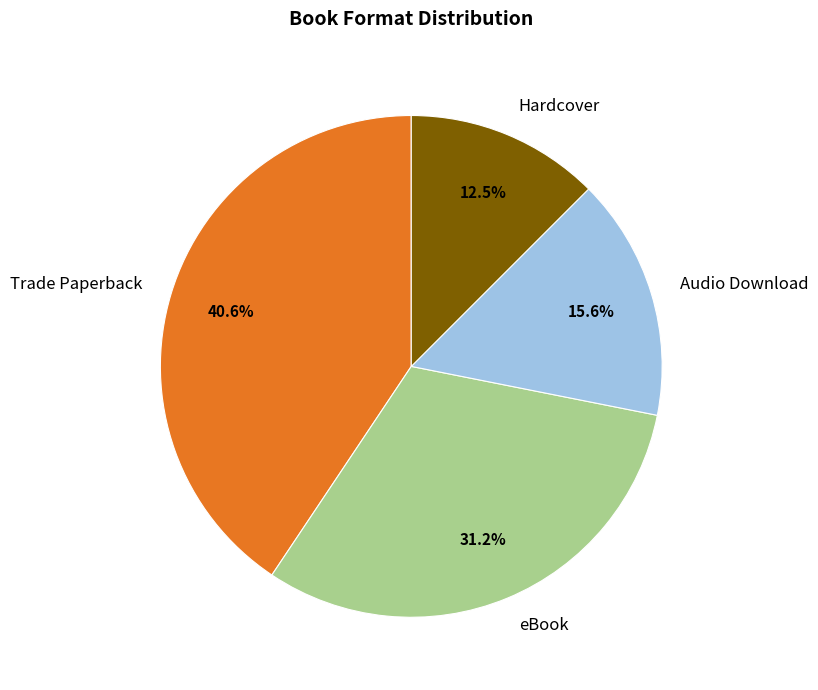

Is eBook the majority of the pie?

No